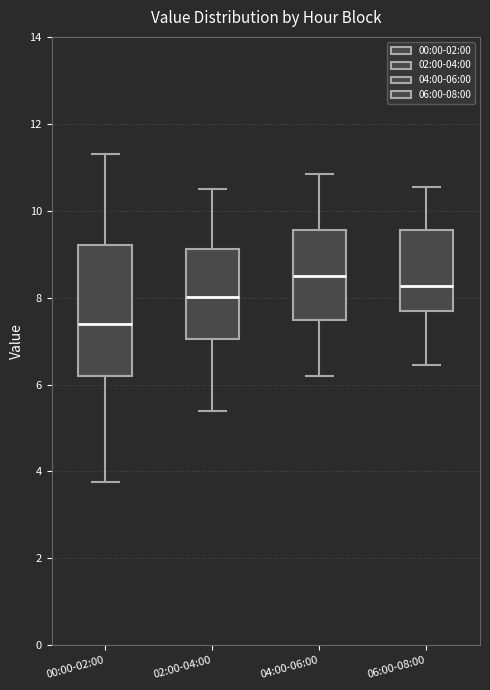

Which box's median line is the lowest?

00:00-02:00